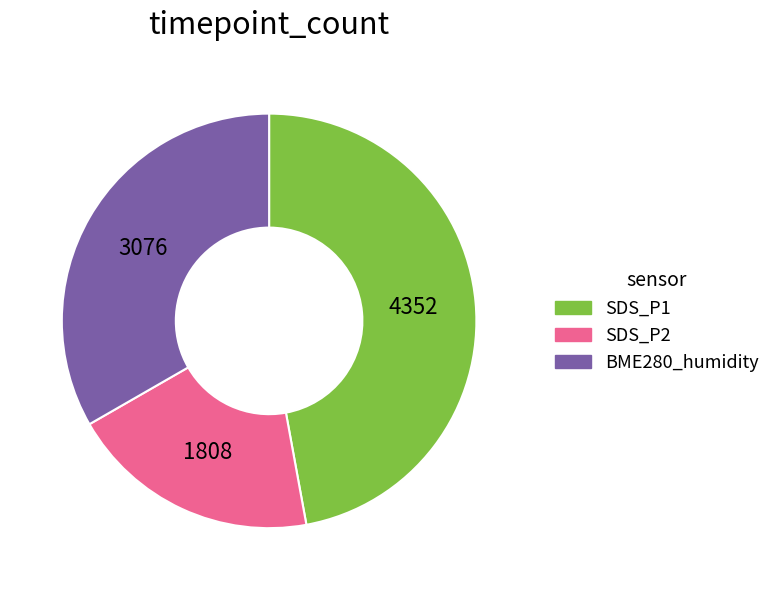

Is there a majority slice in this chart?

No